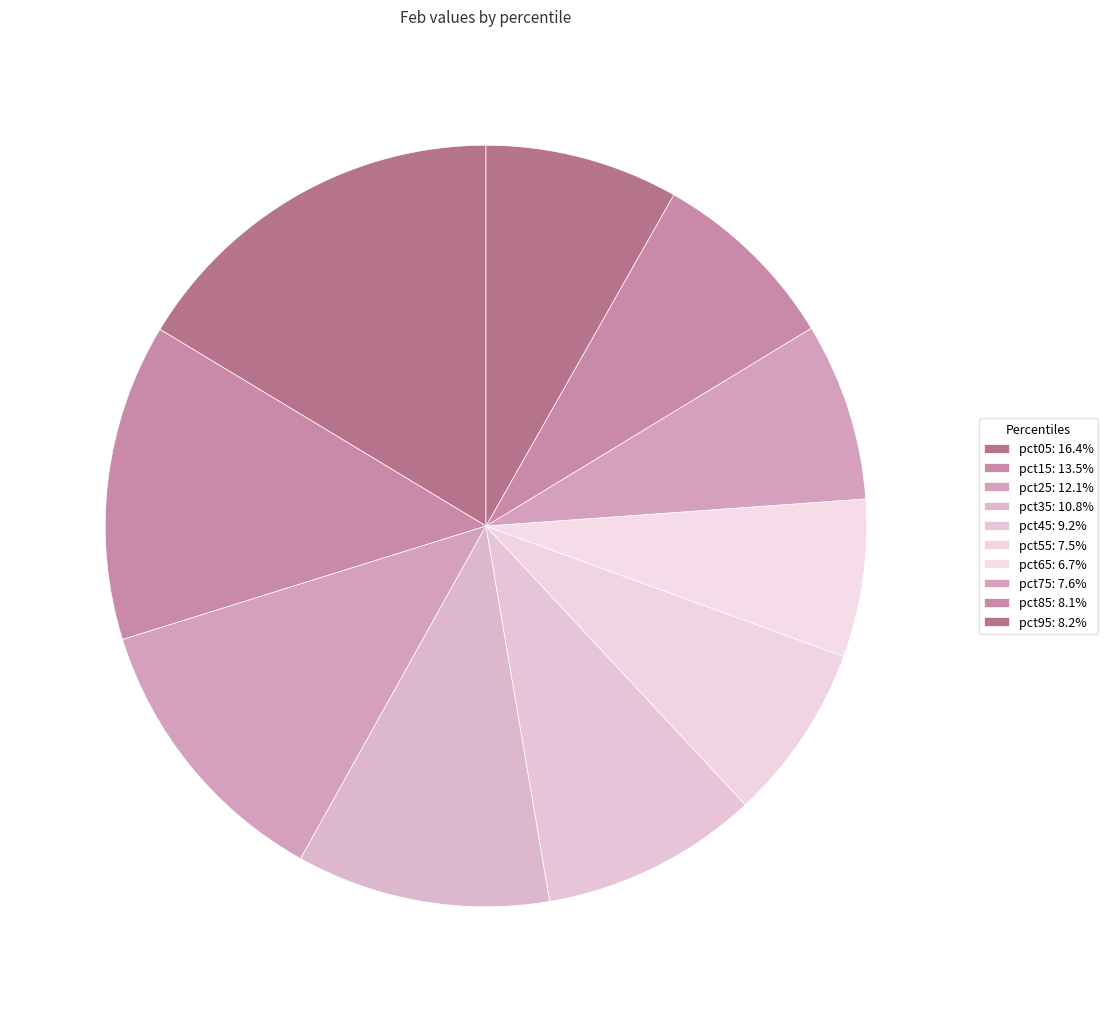

Between pct65 and pct75, which is larger?

pct75